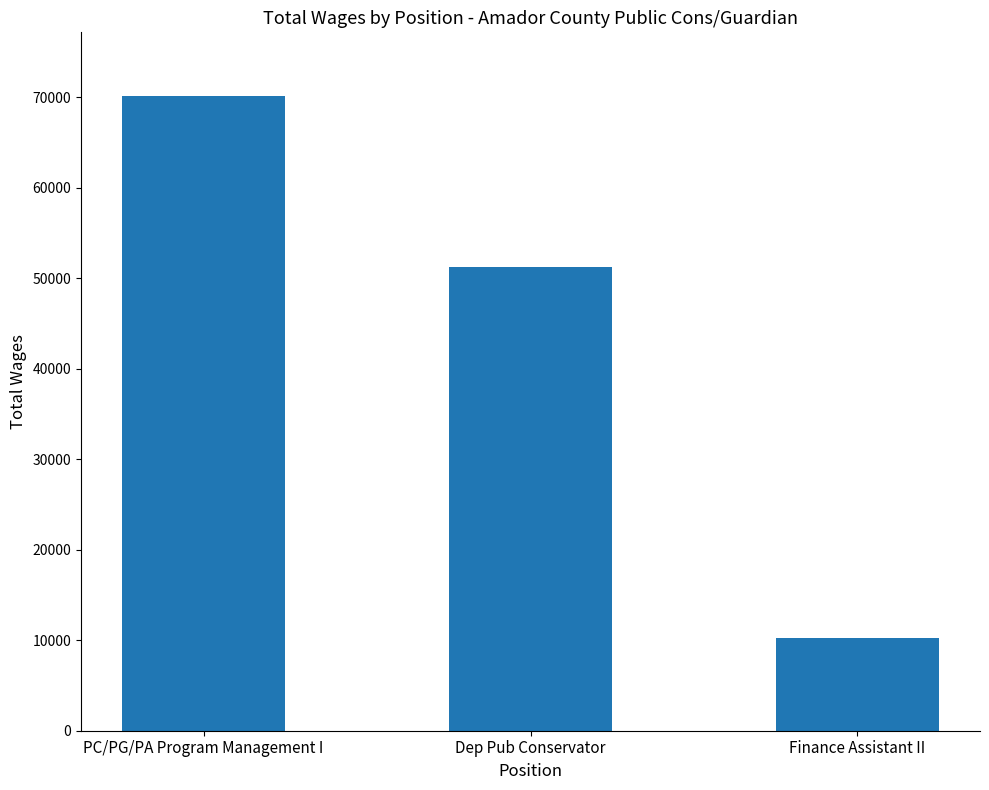

How many distinct data groups are displayed?

1